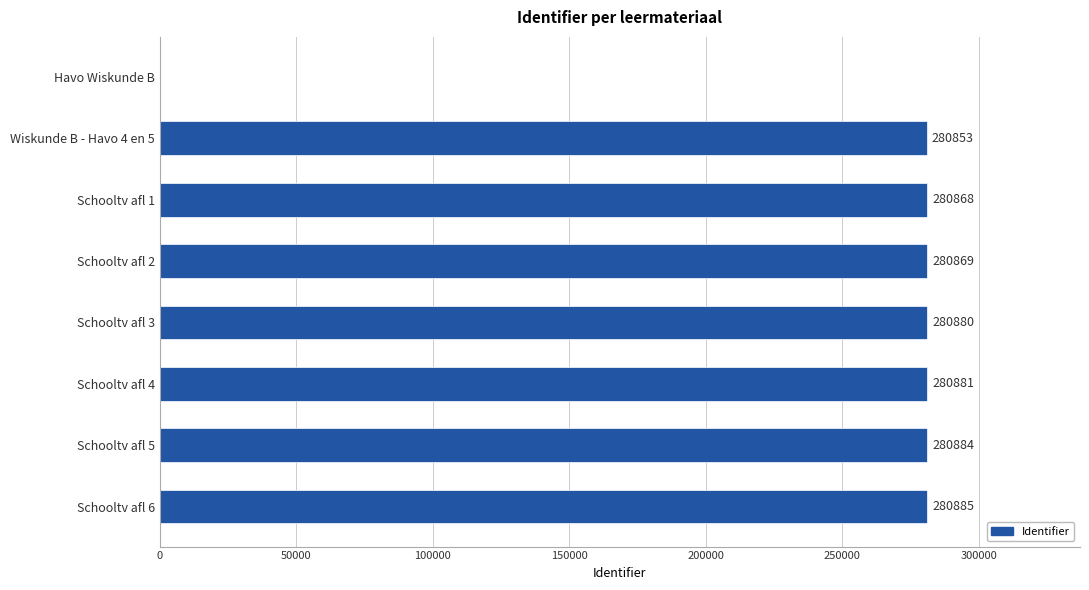

Is it true that the value at Schooltv afl 4 is 484646?

False